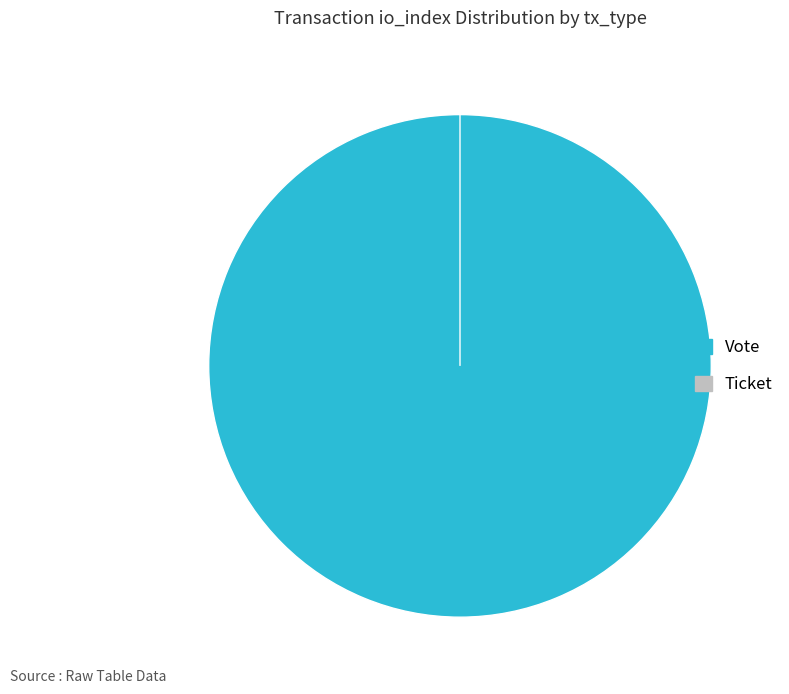

Rank the categories by value from highest to lowest.

Vote, Ticket